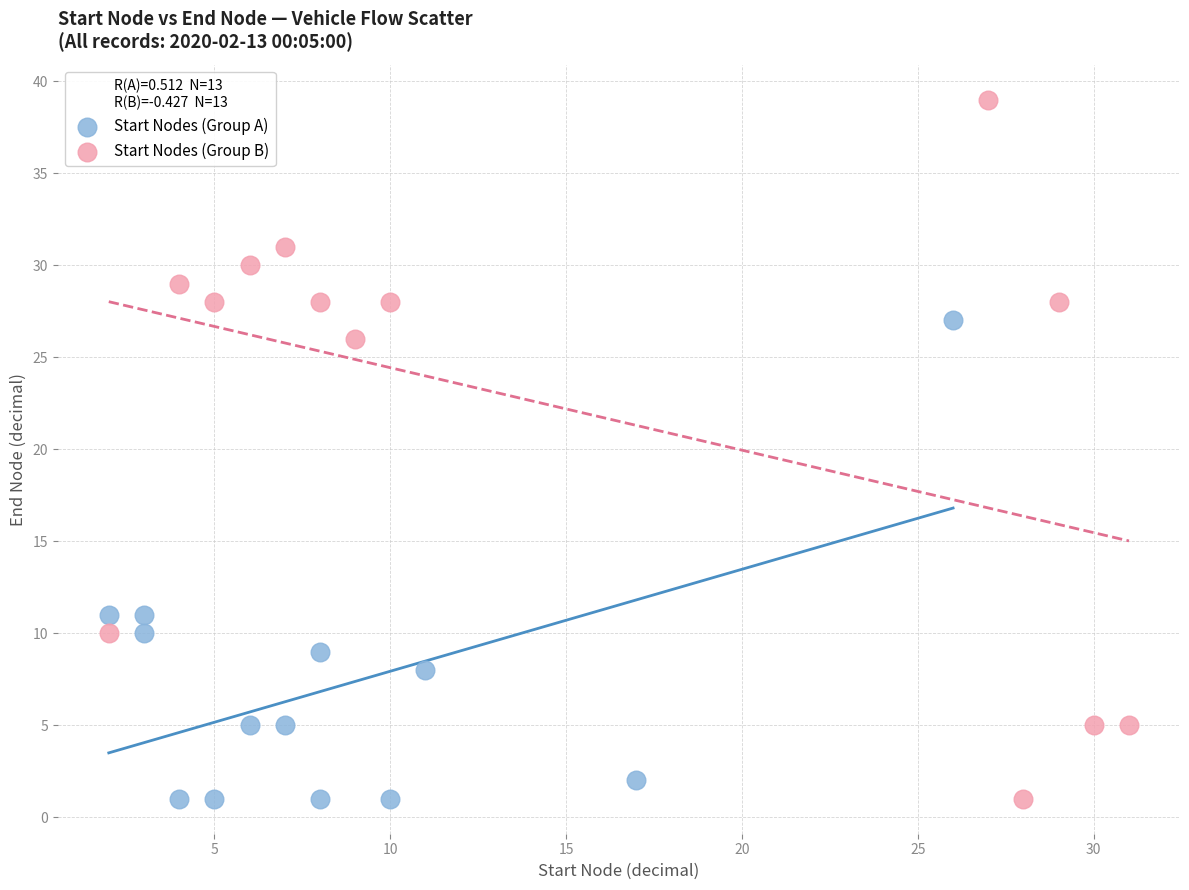

Which series has the largest Y range (max minus min)?

Start Nodes (Group B)